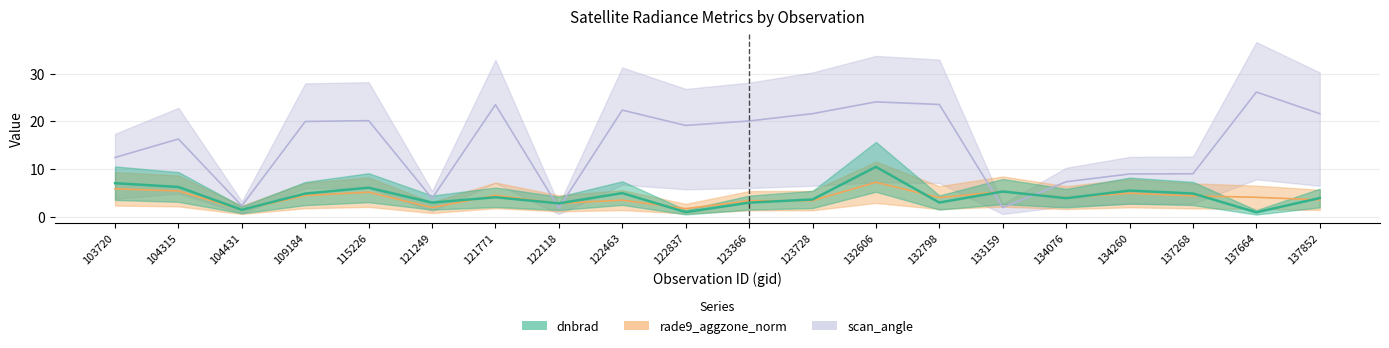

True or false: dnbrad has a value of 4.9 at 109184.

True